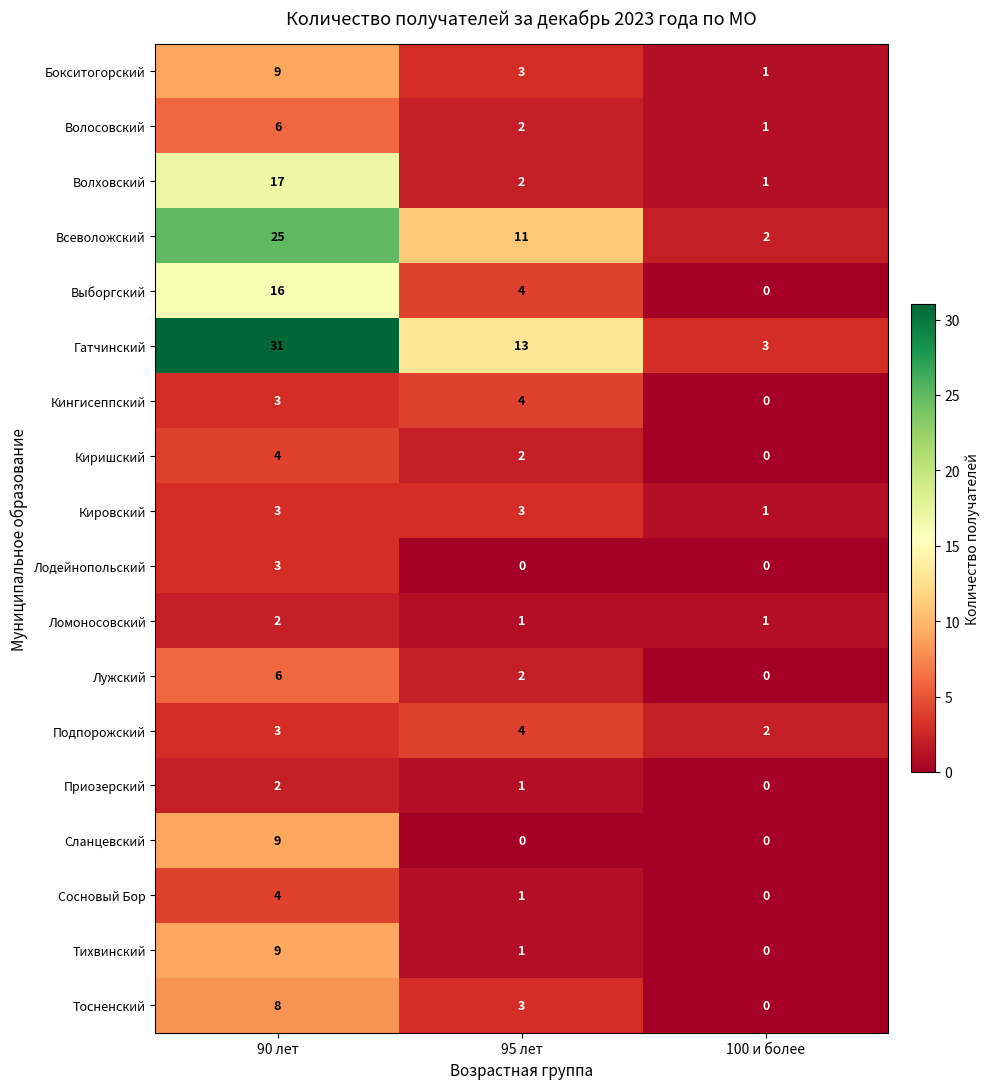

Which series has the largest total across all categories?

Гатчинский